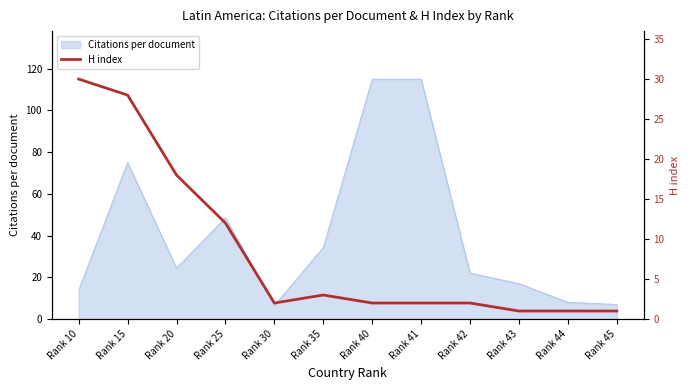

Reading left to right, what are all the values shown in this chart?

30	28	18	12	2	3	2	2	2	1	1	1